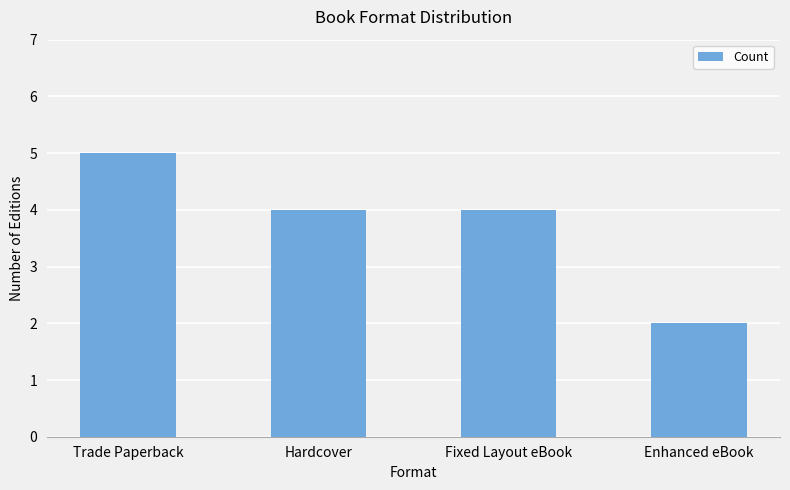

Approximately how many times larger is the value at Hardcover compared to Fixed Layout eBook?

1.0